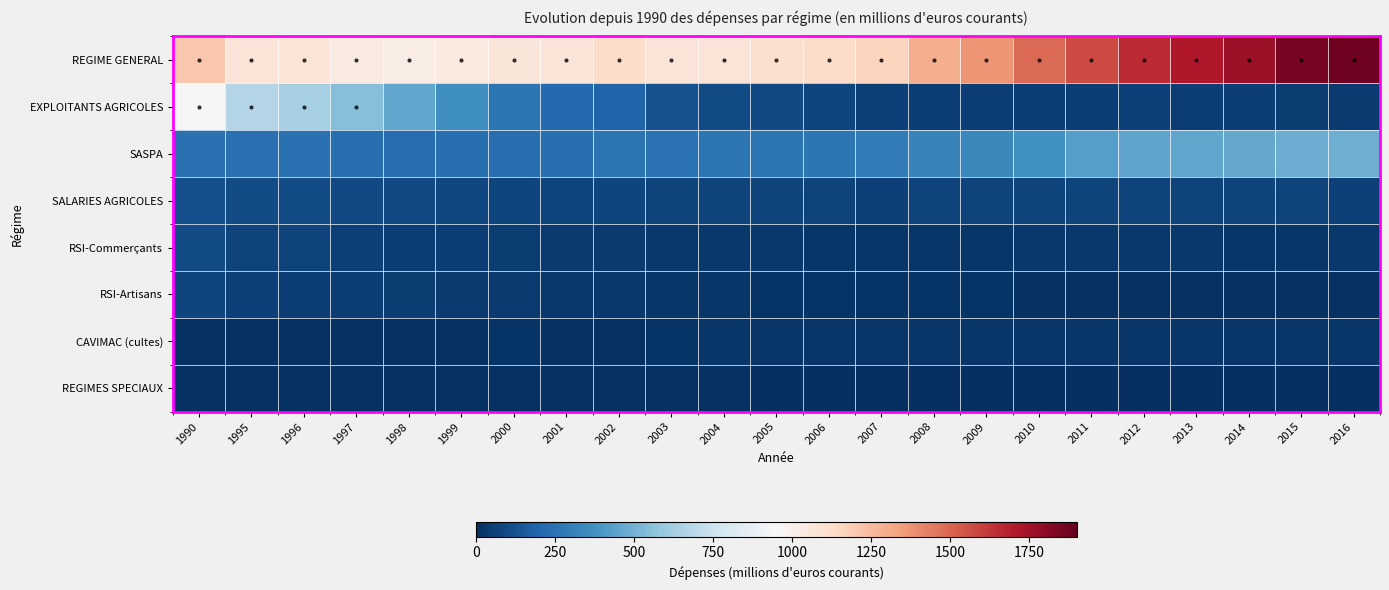

Reading left to right, extract all data points from this chart.

REGIME GENERAL: 1990=1205.1	1995=1072.2	1996=1080.4	1997=1035.4	1998=1021.3	1999=1046.1	2000=1063.9	2001=1070.3	2002=1122.0	2003=1070.2	2004=1071.4	2005=1102.9	2006=1123.2	2007=1162.2	2008=1292.4	2009=1365.8	2010=1488.3	2011=1573.1	2012=1656.3	2013=1708.6	2014=1772.5	2015=1849.7	2016=1871.5
EXPLOITANTS AGRICOLES: 1990=952.0	1995=671.6	1996=635.7	1997=543.3	1998=453.7	1999=365.7	2000=262.2	2001=211.8	2002=190.2	2003=119.2	2004=97.3	2005=89.1	2006=77.7	2007=64.0	2008=55.6	2009=56.9	2010=57.0	2011=52.1	2012=61.2	2013=55.9	2014=52.7	2015=50.3	2016=40.7
SASPA: 1990=243.6	1995=237.5	1996=238.6	1997=232.2	1998=225.9	1999=236.8	2000=231.6	2001=237.0	2002=254.5	2003=251.3	2004=255.9	2005=259.6	2006=266.2	2007=282.4	2008=313.3	2009=340.8	2010=377.1	2011=423.9	2012=445.8	2013=459.3	2014=464.4	2015=475.1	2016=486.1
SALARIES AGRICOLES: 1990=117.7	1995=97.0	1996=100.0	1997=94.5	1998=90.1	1999=86.4	2000=80.6	2001=80.0	2002=80.8	2003=74.0	2004=71.0	2005=68.6	2006=67.2	2007=65.9	2008=69.9	2009=68.4	2010=70.2	2011=71.1	2012=72.2	2013=70.8	2014=68.7	2015=67.7	2016=65.3
RSI-Commerçants: 1990=97.1	1995=71.7	1996=68.4	1997=62.4	1998=57.3	1999=53.8	2000=45.0	2001=43.0	2002=43.7	2003=35.5	2004=33.1	2005=31.2	2006=29.2	2007=28.3	2008=27.8	2009=28.0	2010=30.0	2011=29.7	2012=30.5	2013=30.2	2014=27.2	2015=27.7	2016=33.4
RSI-Artisans: 1990=77.9	1995=59.5	1996=57.0	1997=52.3	1998=44.7	1999=37.4	2000=37.7	2001=34.9	2002=34.5	2003=26.9	2004=23.7	2005=21.2	2006=20.2	2007=17.4	2008=15.8	2009=15.2	2010=14.1	2011=13.1	2012=13.0	2013=12.0	2014=9.9	2015=9.2	2016=8.2
CAVIMAC (cultes): 1990=12.5	1995=13.9	1996=14.3	1997=14.3	1998=13.0	1999=14.8	2000=14.9	2001=14.7	2002=14.5	2003=15.1	2004=24.5	2005=27.6	2006=27.7	2007=27.1	2008=28.4	2009=28.2	2010=29.1	2011=29.2	2012=29.5	2013=28.3	2014=26.6	2015=24.6	2016=23.0
REGIMES SPECIAUX: 1990=9.3	1995=9.9	1996=9.9	1997=10.1	1998=8.7	1999=8.5	2000=9.2	2001=8.7	2002=8.6	2003=8.1	2004=7.5	2005=6.9	2006=6.7	2007=6.2	2008=6.7	2009=6.2	2010=6.1	2011=6.4	2012=6.6	2013=6.4	2014=6.5	2015=6.2	2016=5.8